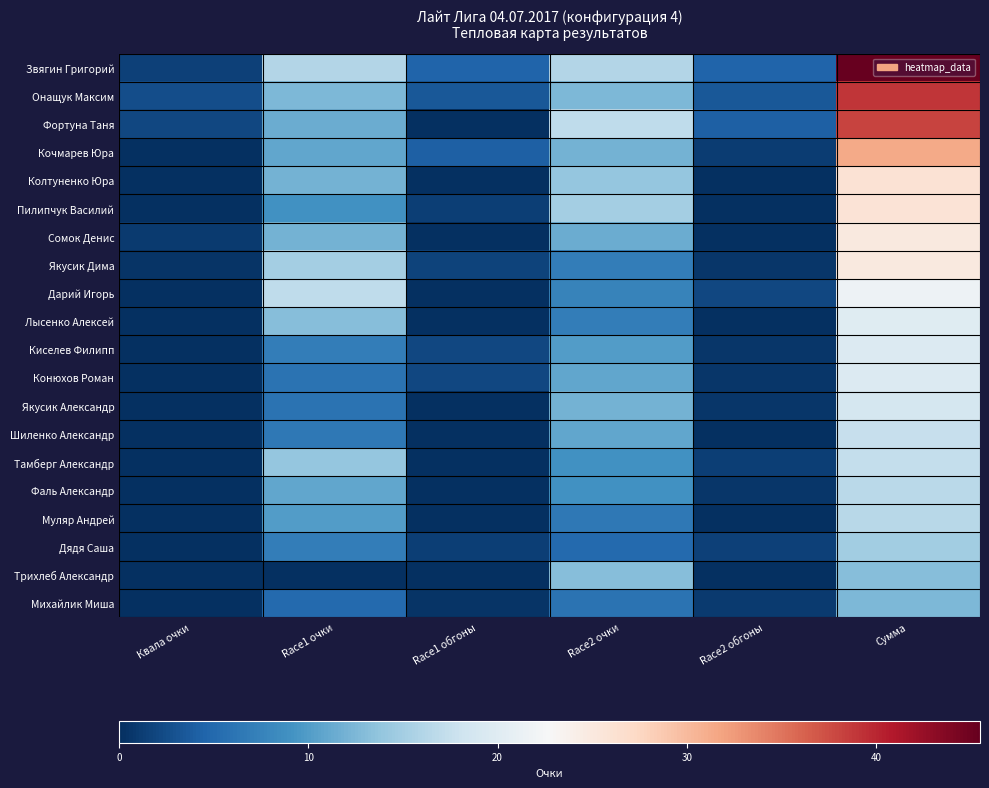

Which has a higher value, Сумма or Квала очки?

Сумма